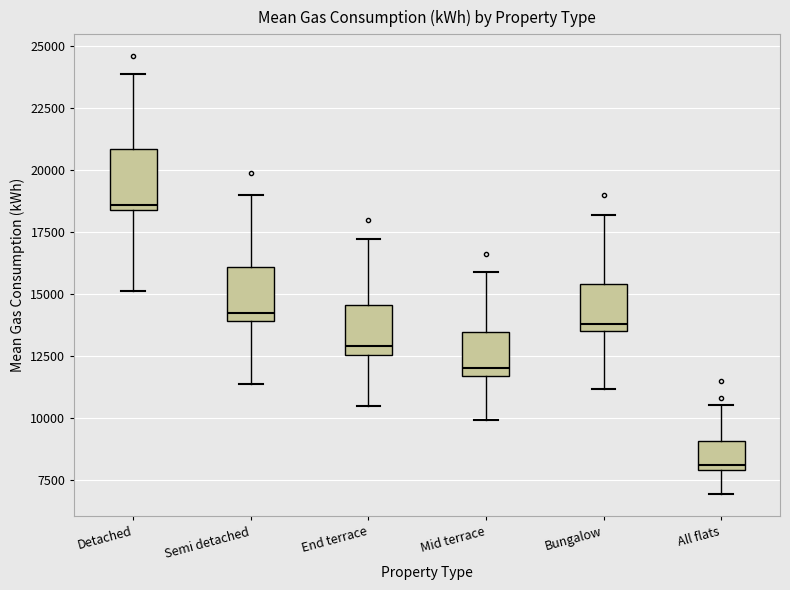

Which box has the lowest median line?

All flats